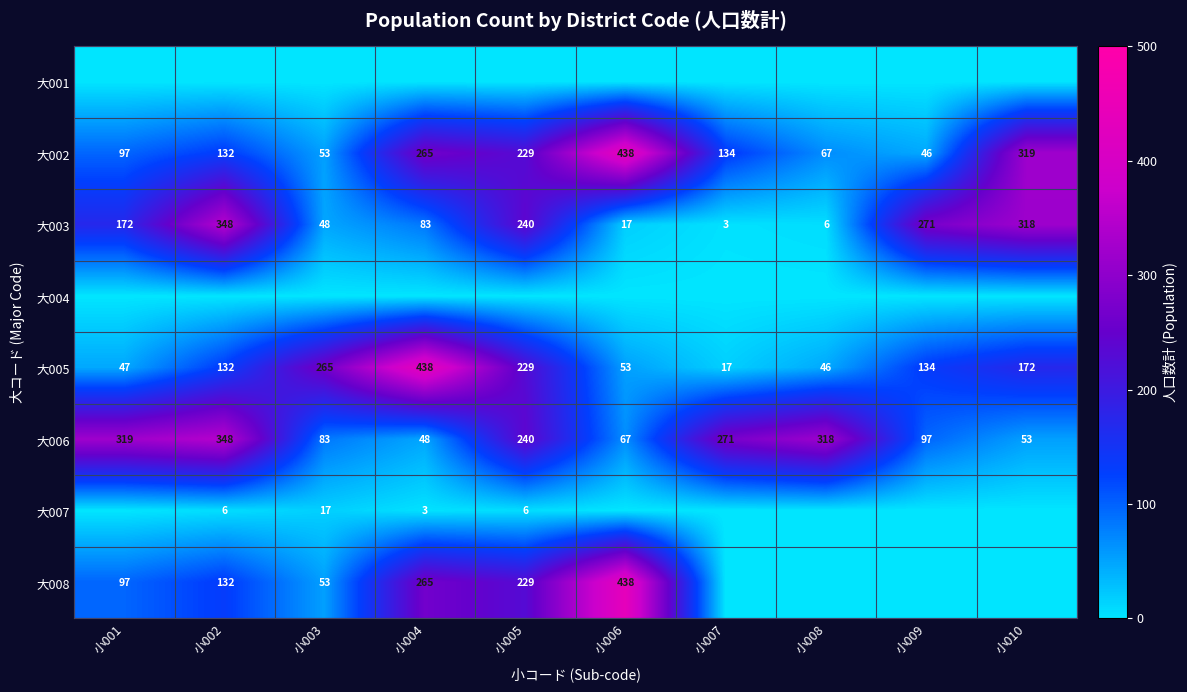

What is the greatest value displayed?

438